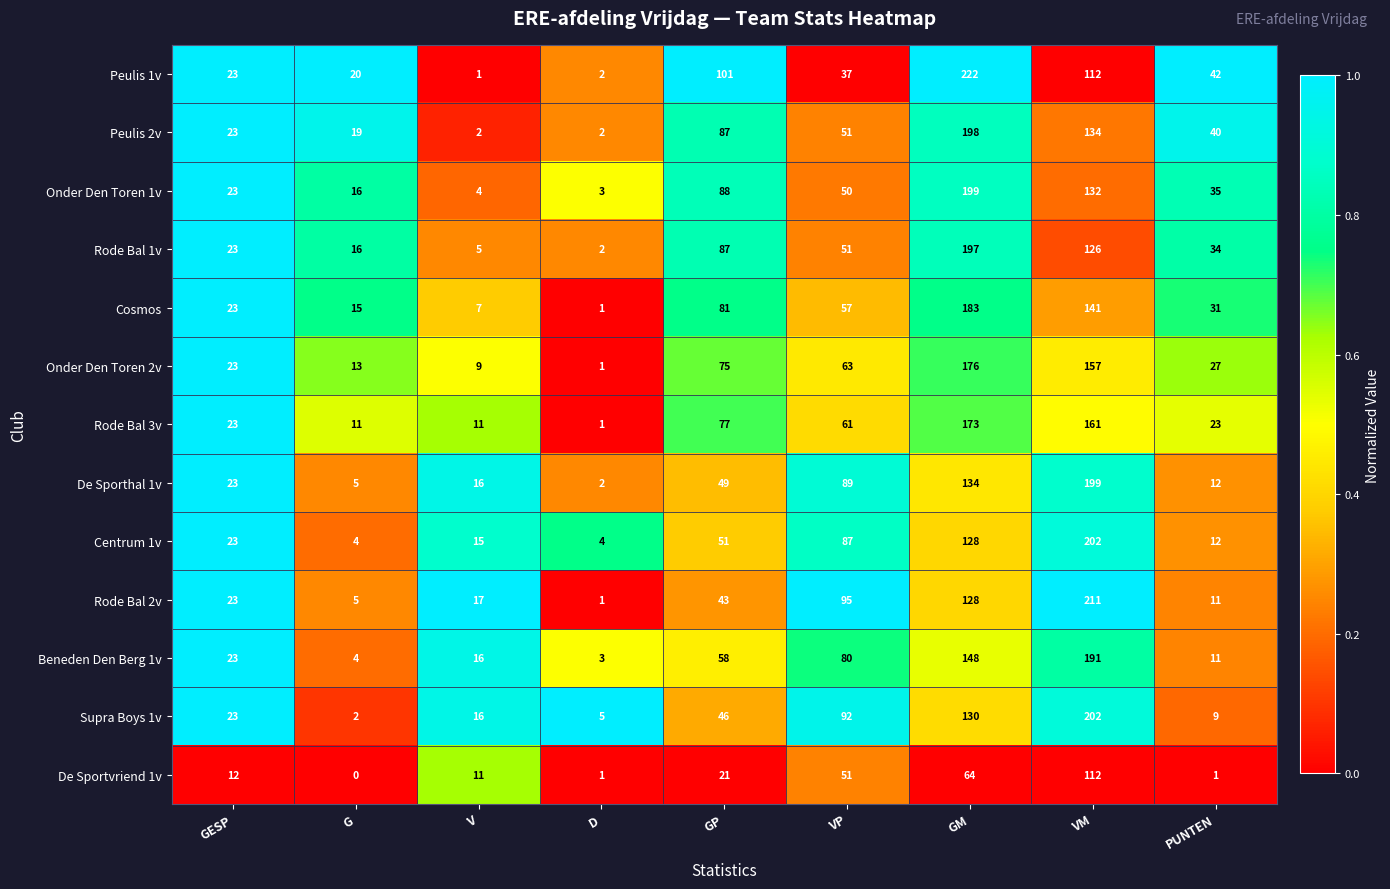

Which series has the largest range (max minus min)?

Peulis 1v